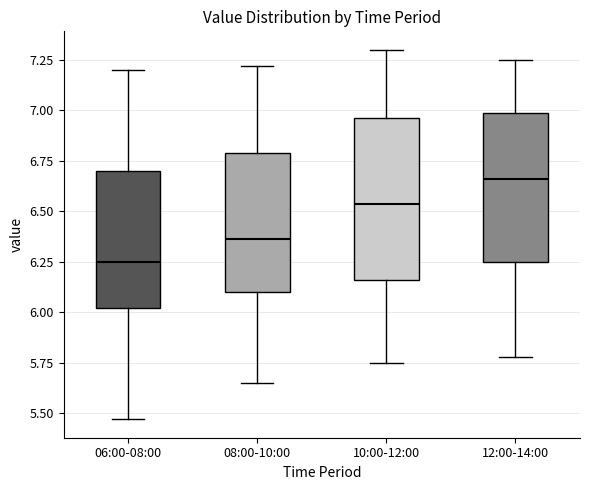

Reading left to right, transcribe this box plot: for each box, give where its median line is, the range the box spans, and where its two whiskers end, as read against the y-axis. The values are not printed on the chart, so give them approximately, as read against the axis.

06:00-08:00: median 6.25, box 6.00 to 6.70, whiskers 5.45 to 7.20
08:00-10:00: median 6.35, box 6.10 to 6.80, whiskers 5.65 to 7.20
10:00-12:00: median 6.55, box 6.15 to 6.95, whiskers 5.75 to 7.30
12:00-14:00: median 6.65, box 6.25 to 7.00, whiskers 5.80 to 7.25